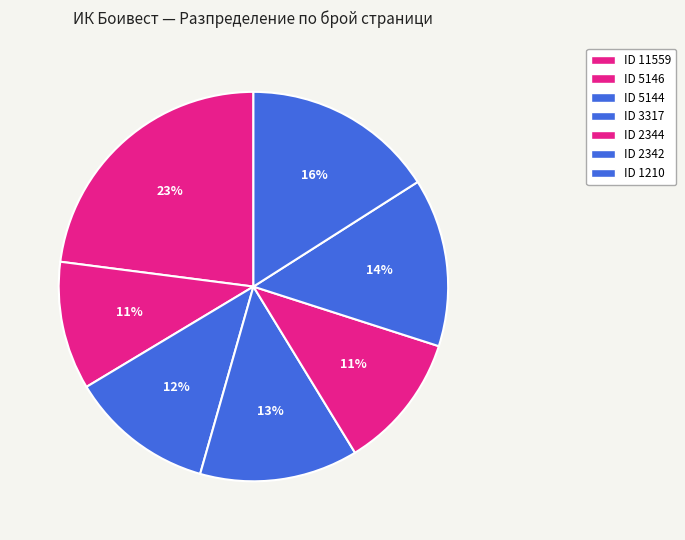

Rank the categories by value from highest to lowest.

11559, 1210, 2342, 3317, 5144, 2344, 5146